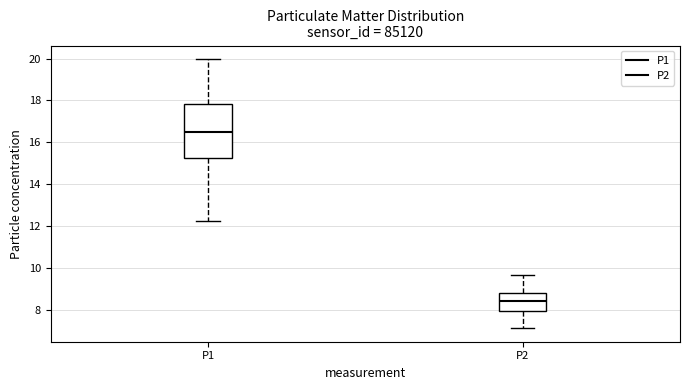

Which box has the highest median line?

P1